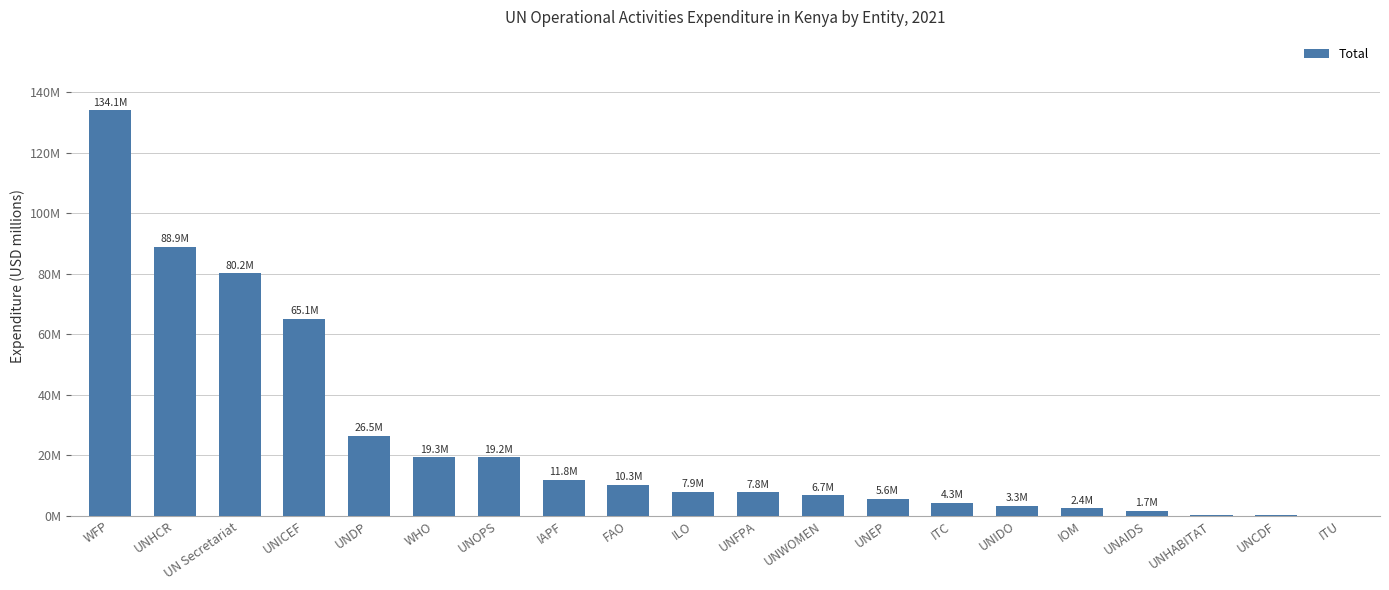

What is the label of the 8th bar from the right?

UNEP